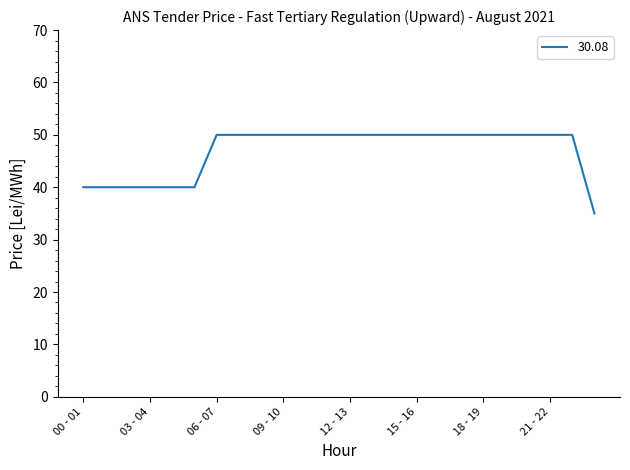

What is the greatest value displayed?

50